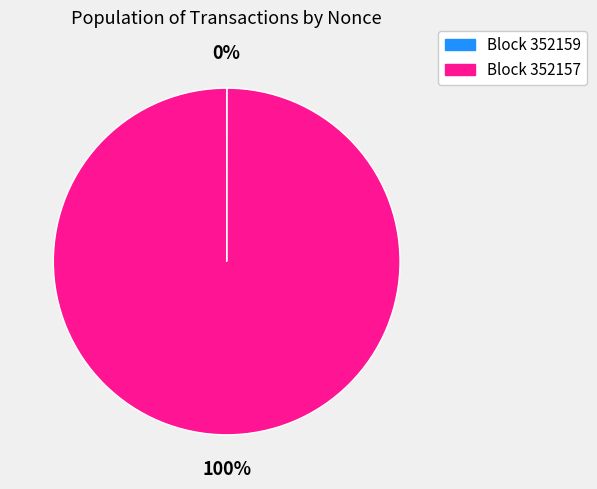

Is there any slice that represents more than half of the pie?

Yes